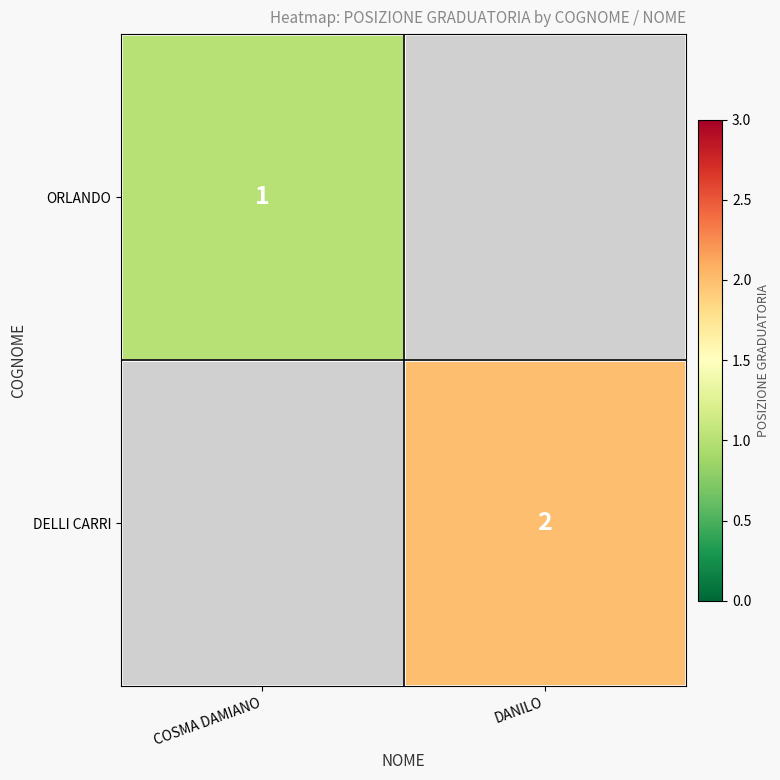

Count the number of data series in this chart.

2